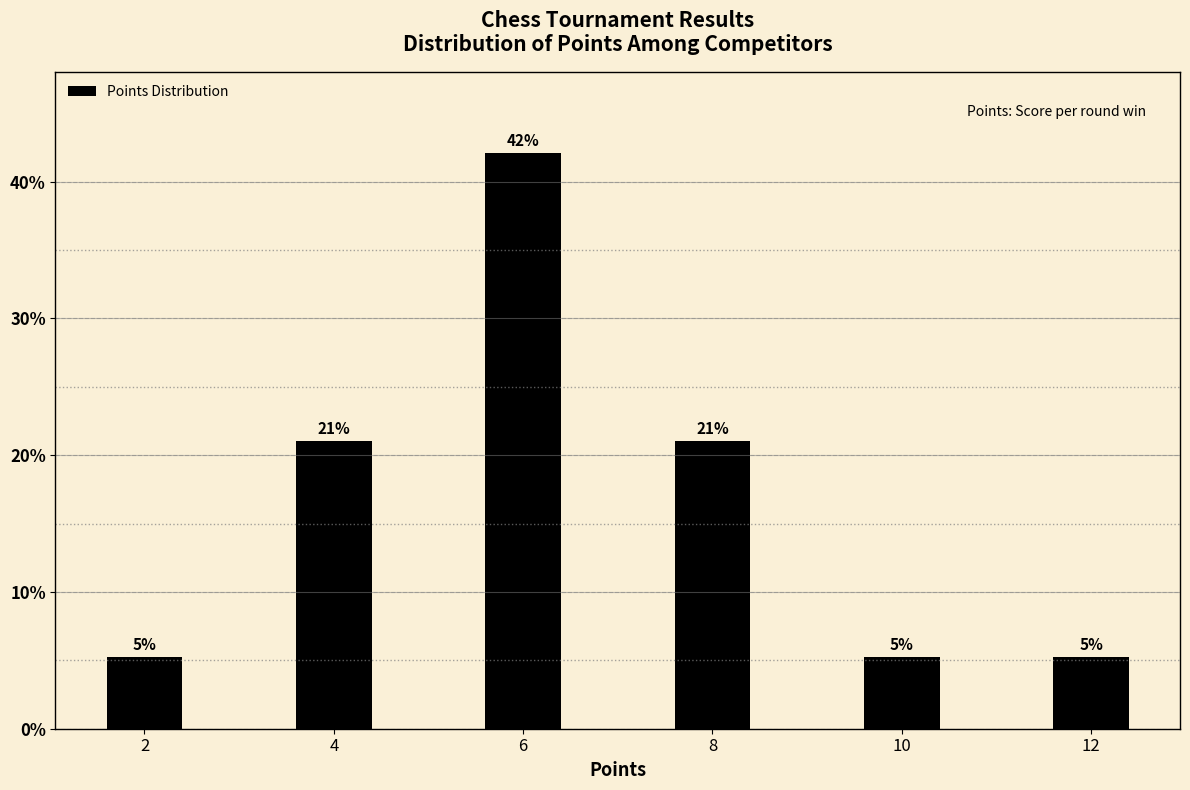

Which label corresponds to the largest value in the chart?

6